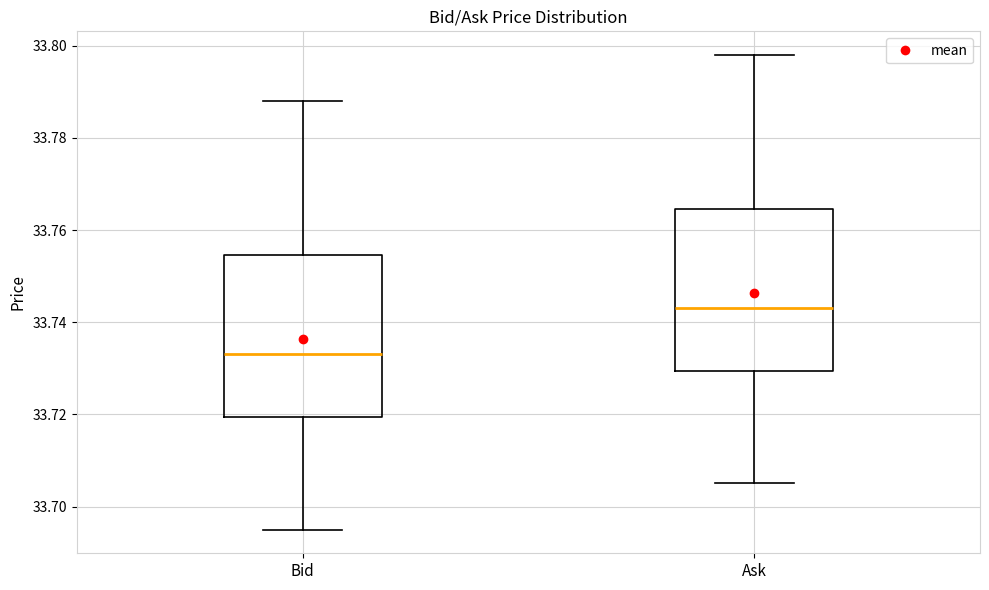

Which box's median line is the lowest?

Bid